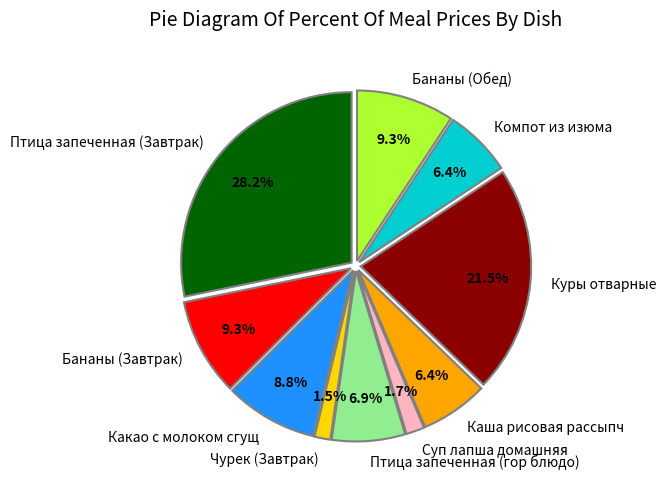

What percentage do Птица запеченная (Завтрак) and Бананы (Обед) together represent?

37.5%